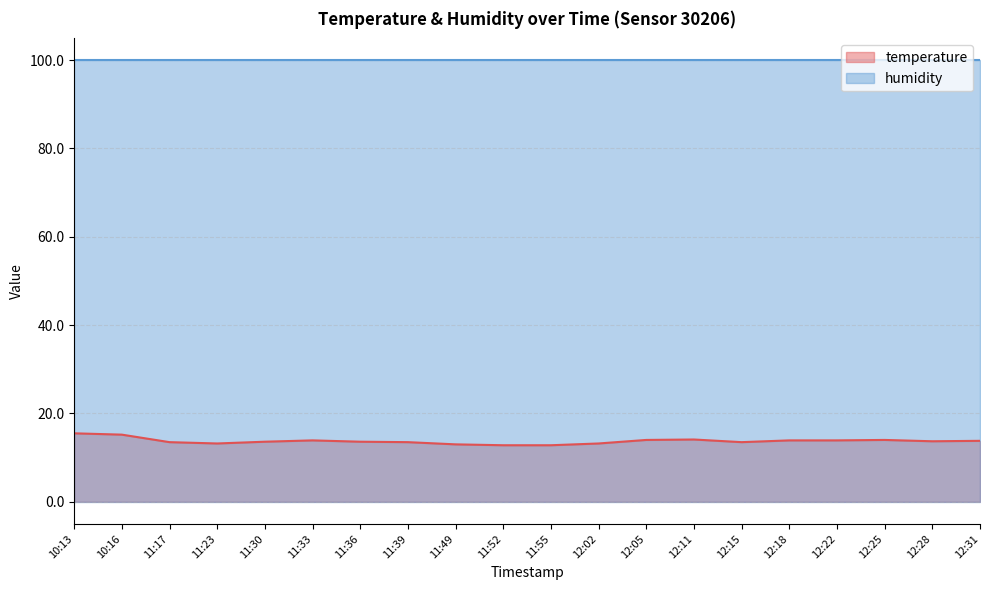

Reading left to right, extract all data points from this chart.

10:13=15.5	10:16=15.2	11:17=13.5	11:23=13.2	11:30=13.6	11:33=13.9	11:36=13.6	11:39=13.5	11:49=13.0	11:52=12.8	11:55=12.8	12:02=13.2	12:05=14.0	12:11=14.1	12:15=13.5	12:18=13.9	12:22=13.9	12:25=14.0	12:28=13.7	12:31=13.8